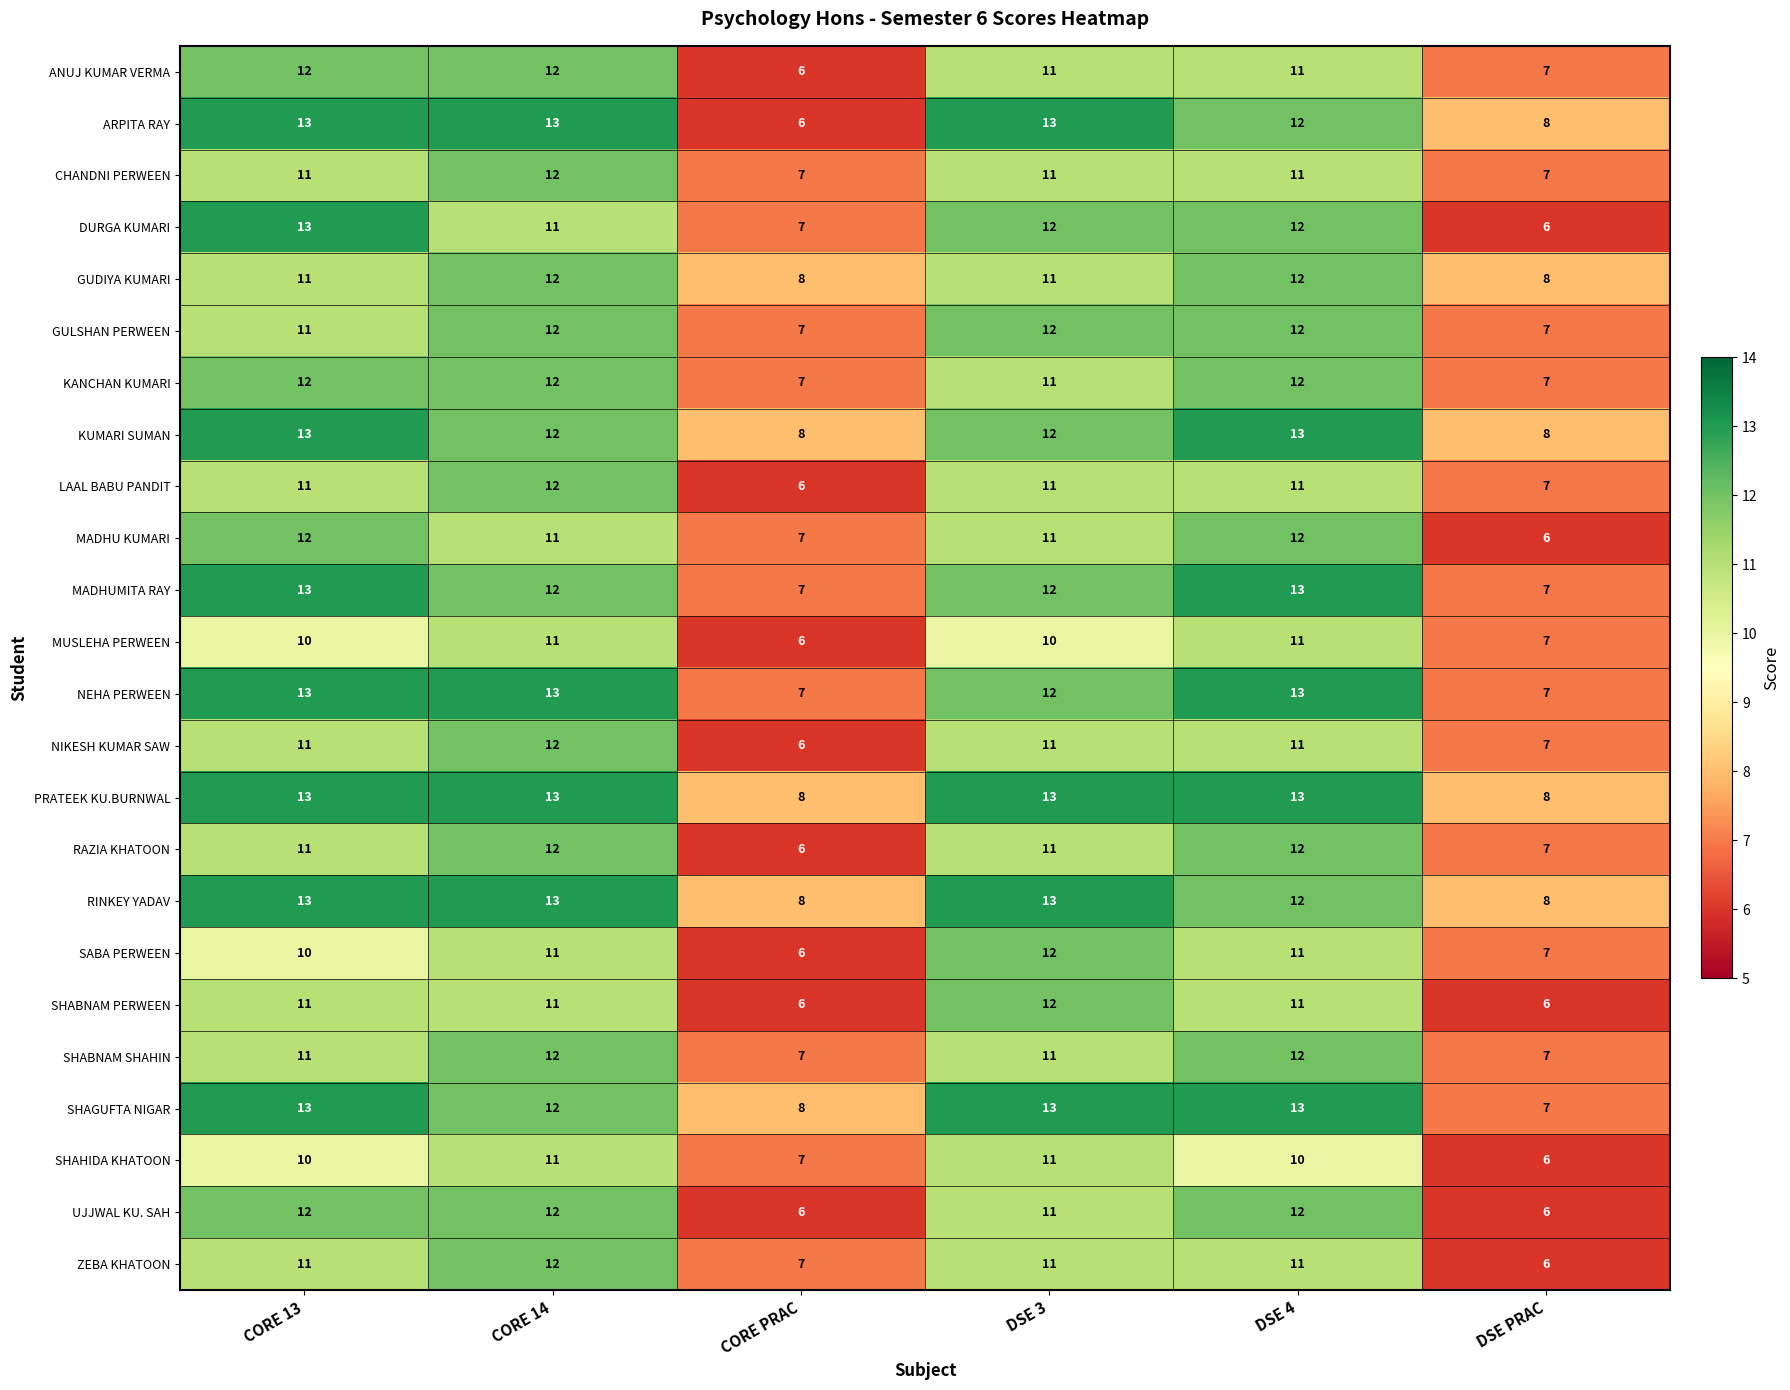

What is the sum of the NIKESH KUMAR SAW values at CORE 13 and CORE 14?

23